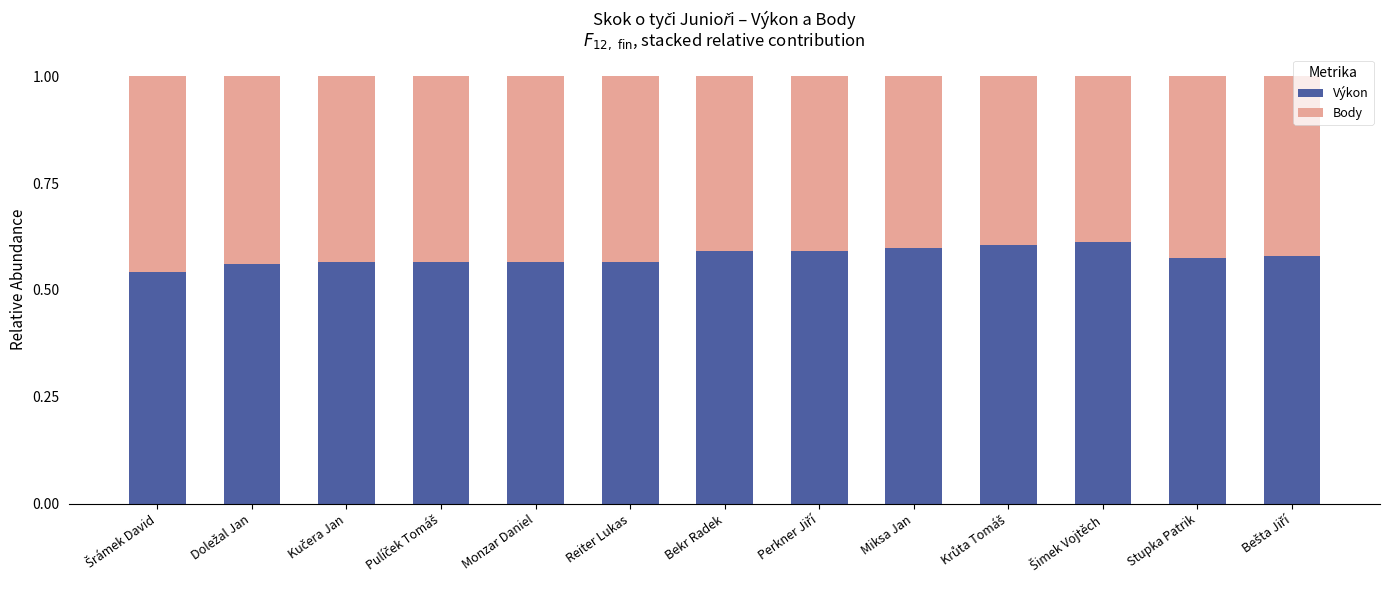

How many Výkon values are between 0 and 1?

13